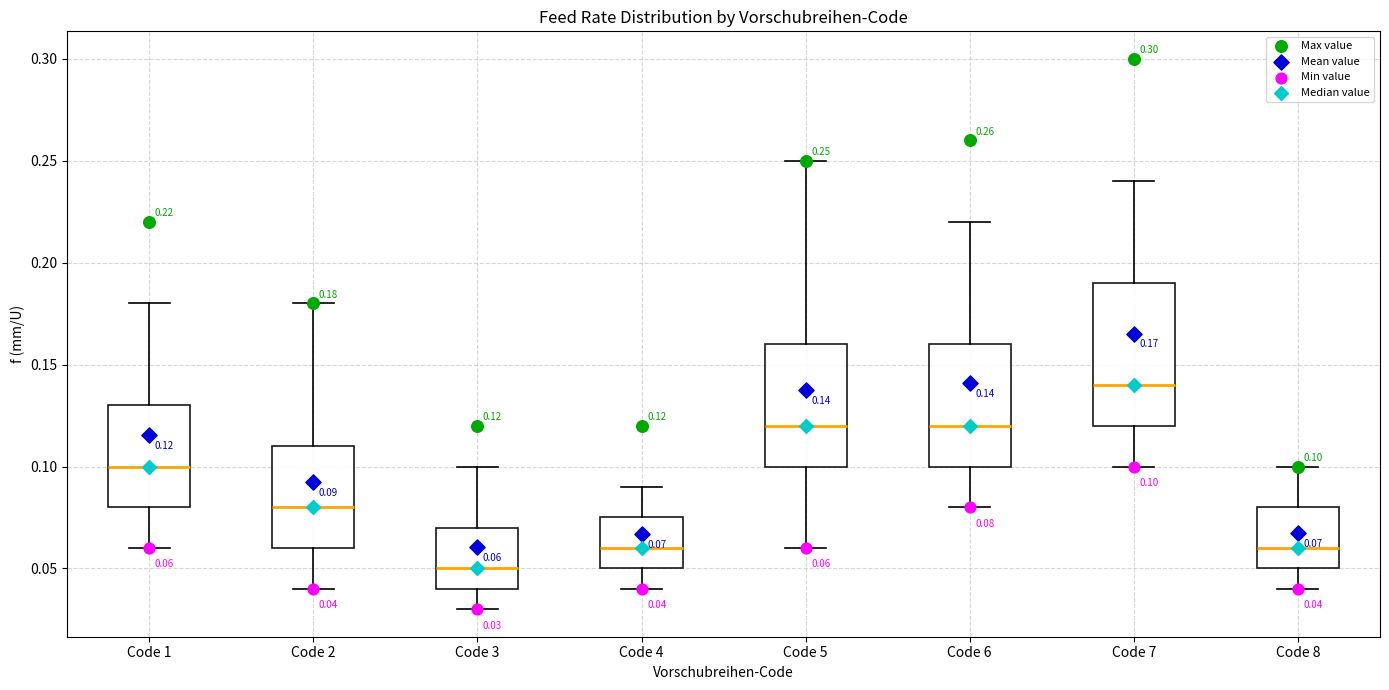

Which box is the tallest, from its lower edge to its upper edge?

Code 7